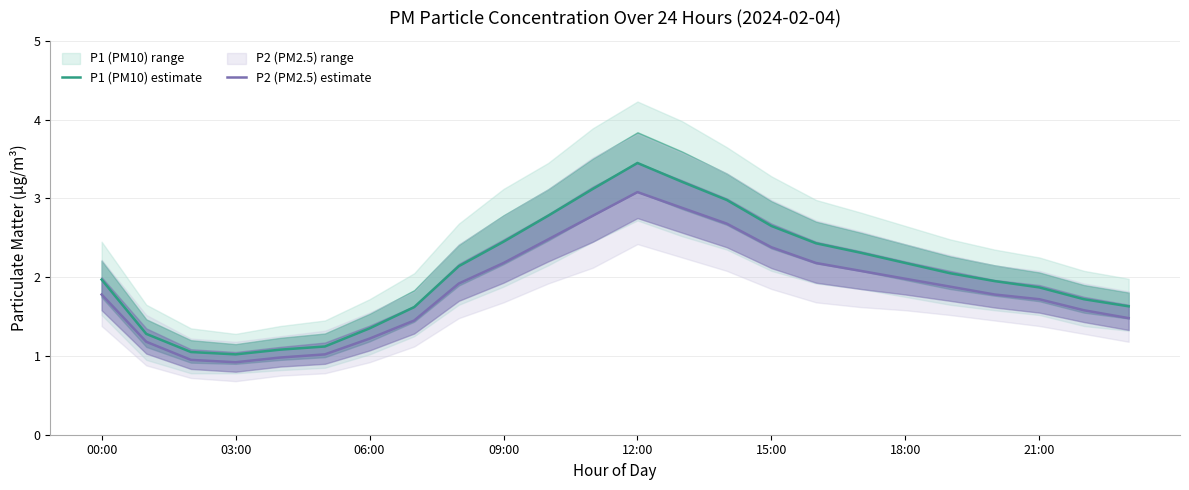

Which category has the highest value in the P1 (PM10) estimate series?

12:00